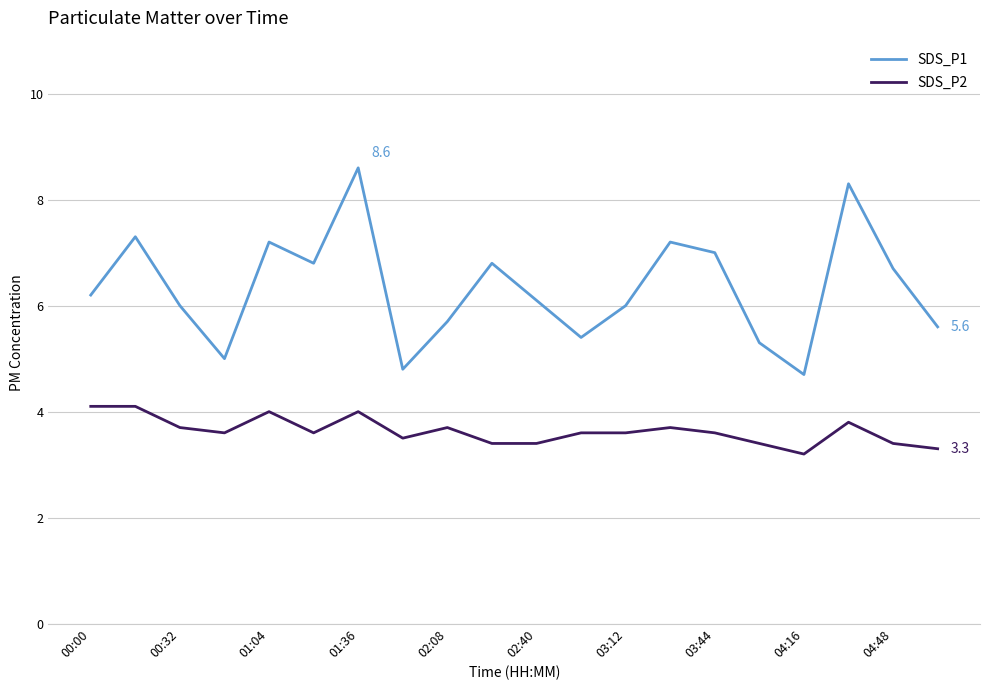

What is the difference between the maximum and minimum values in the SDS_P1 series?

3.9